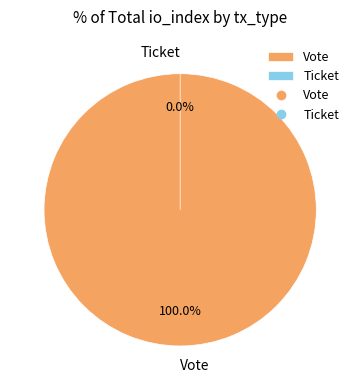

How many segments does this pie chart have?

2